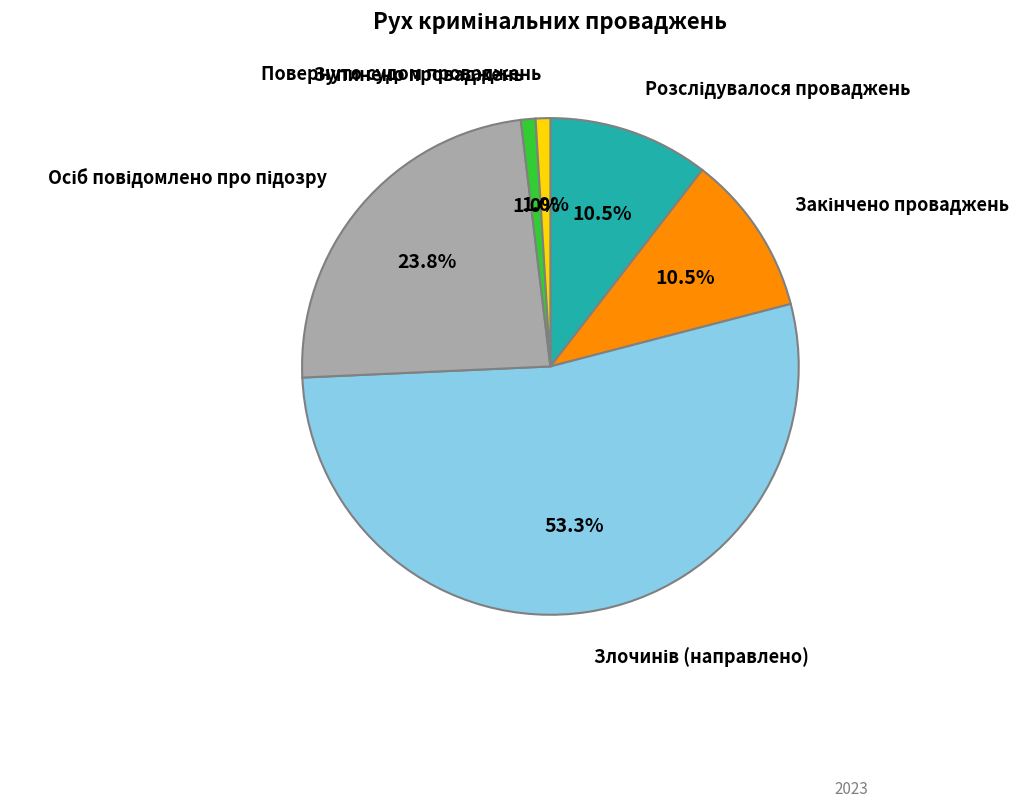

How many segments does this pie chart have?

6